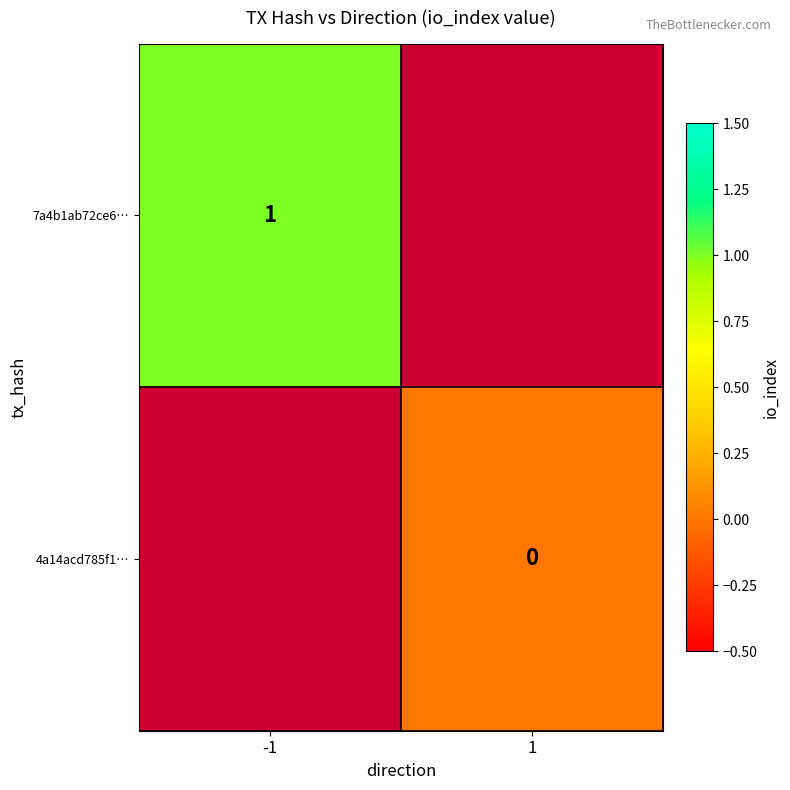

What is the maximum value shown in the chart?

1.0